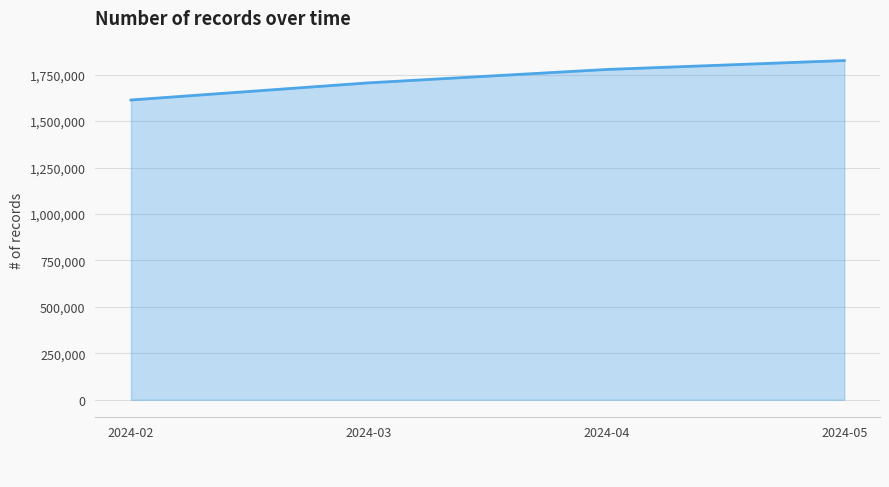

Count the number of categories in the chart.

4